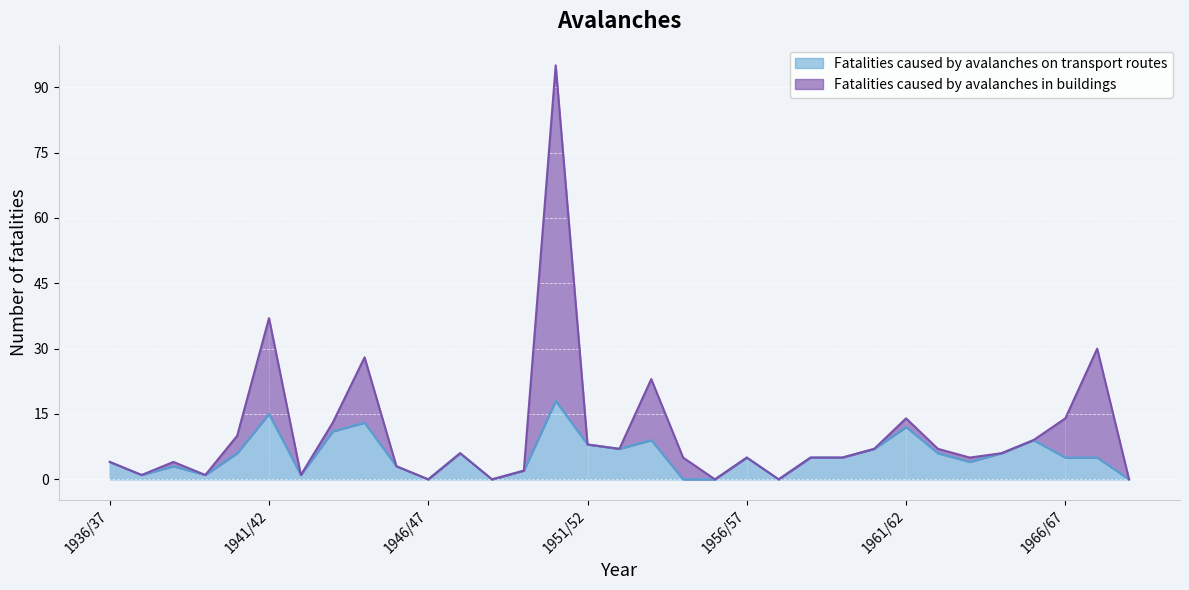

What is the sum of the values at 1952/53 and 1954/55?

7